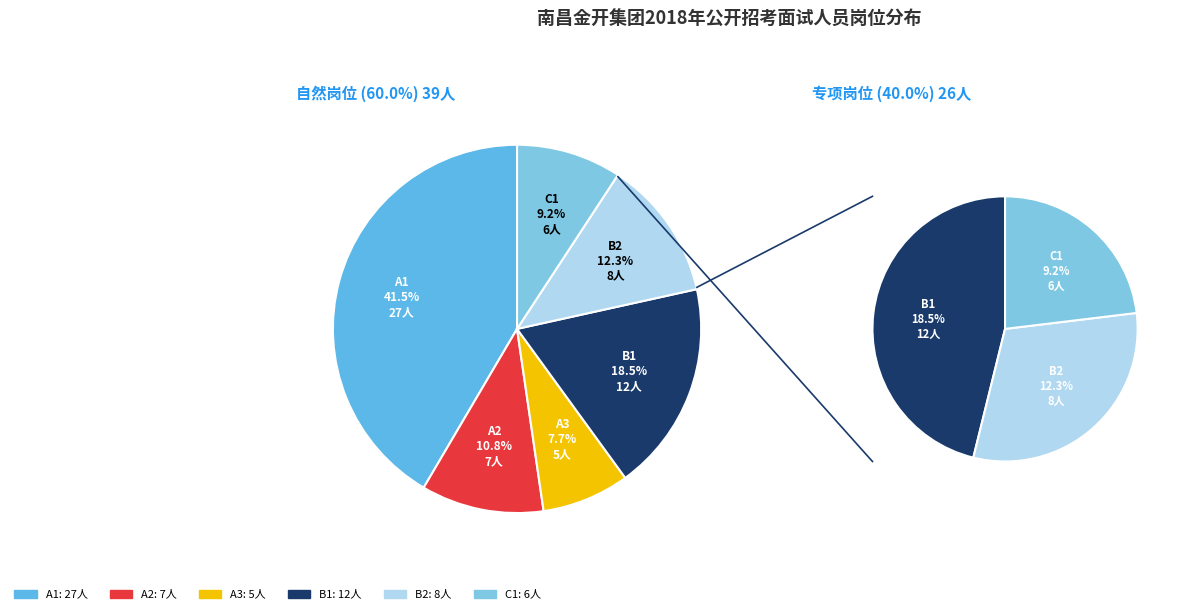

To the nearest percent, what portion does A1 represent?

42%